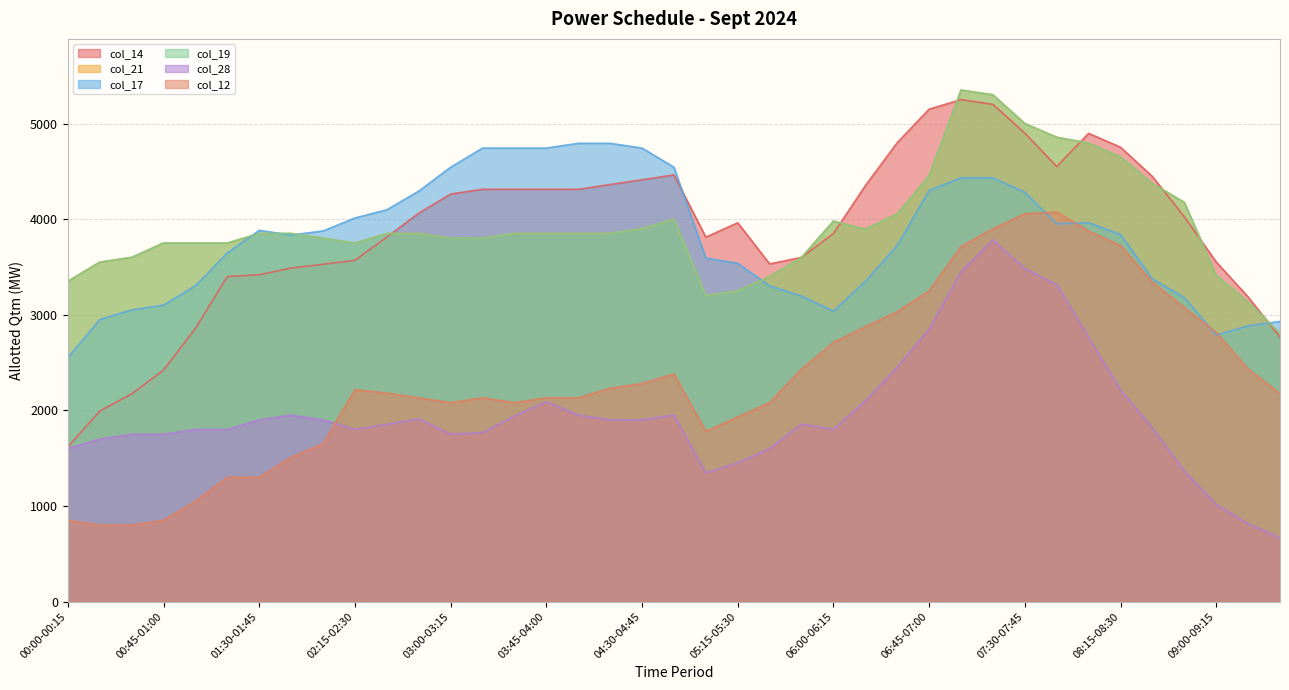

What are all the series names shown in the legend?

col_14, col_21, col_17, col_19, col_28, col_12